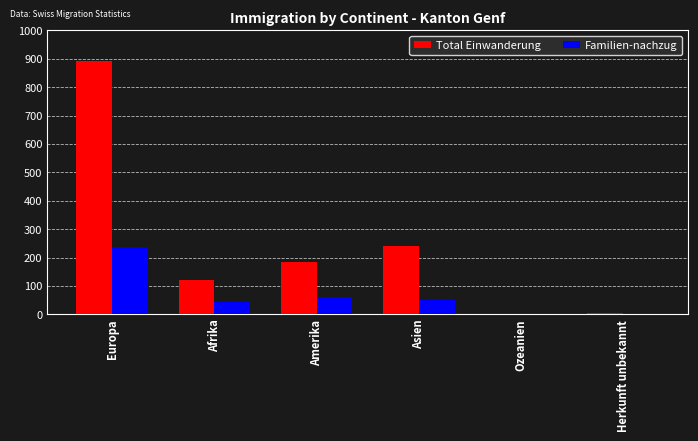

What is the highest value of the Total Einwanderung series?

891